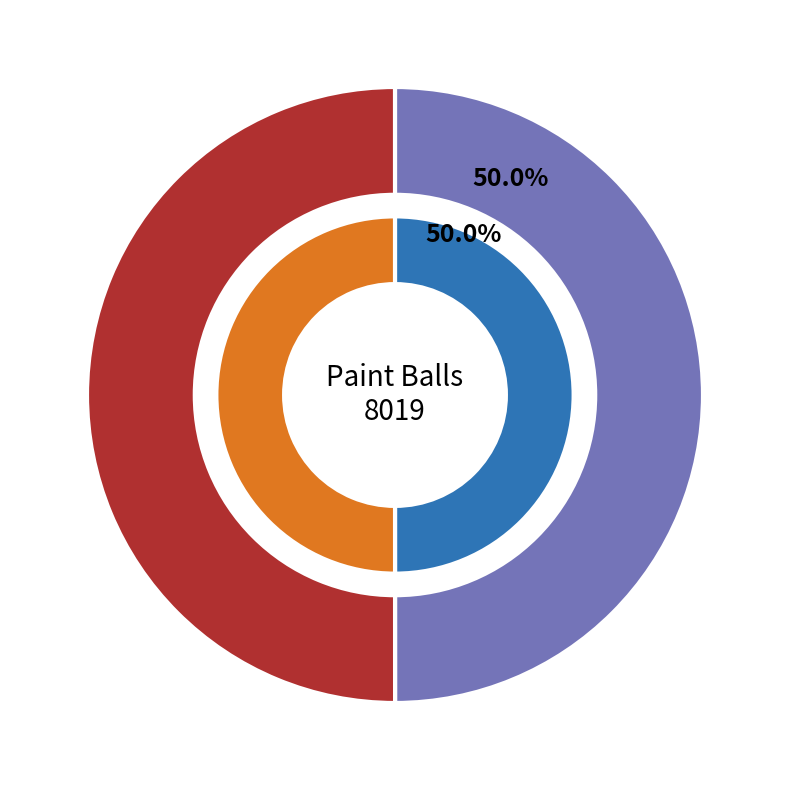

Does ef6b2adf-a3c9-441e-9e98-5d4dc3ed24da account for over 50% of the chart?

No